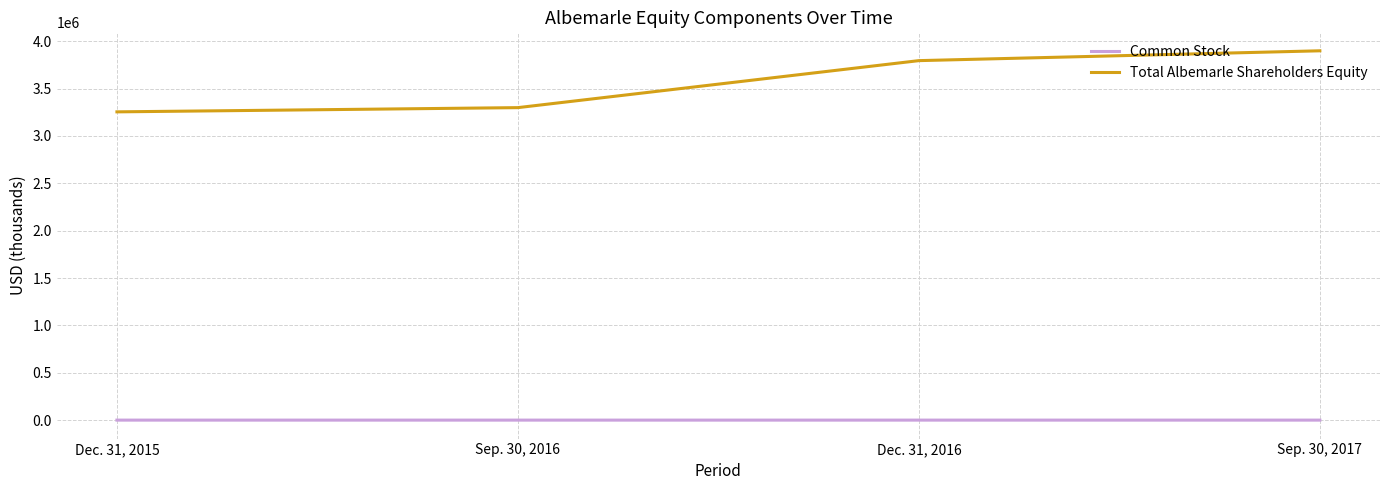

Which series has the largest range (max minus min)?

Total Albemarle Shareholders Equity